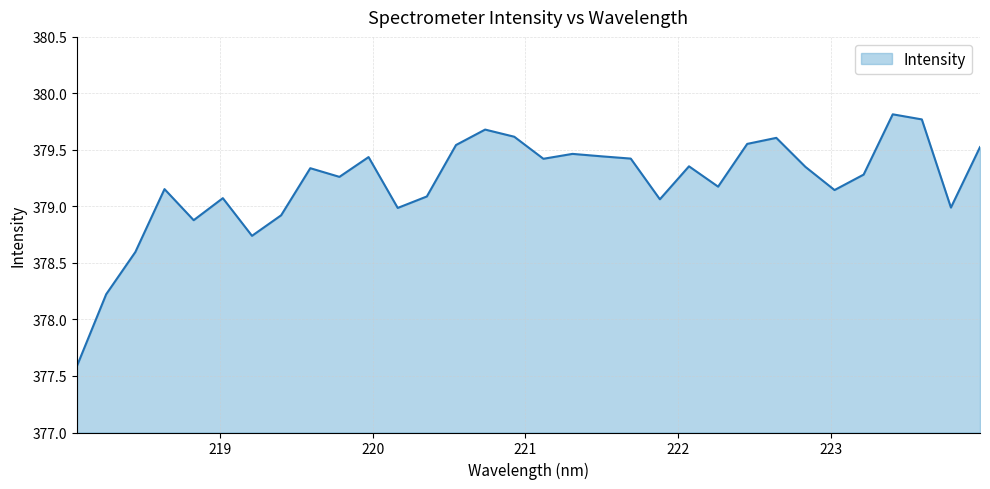

What is the minimum value shown in the chart?

377.6